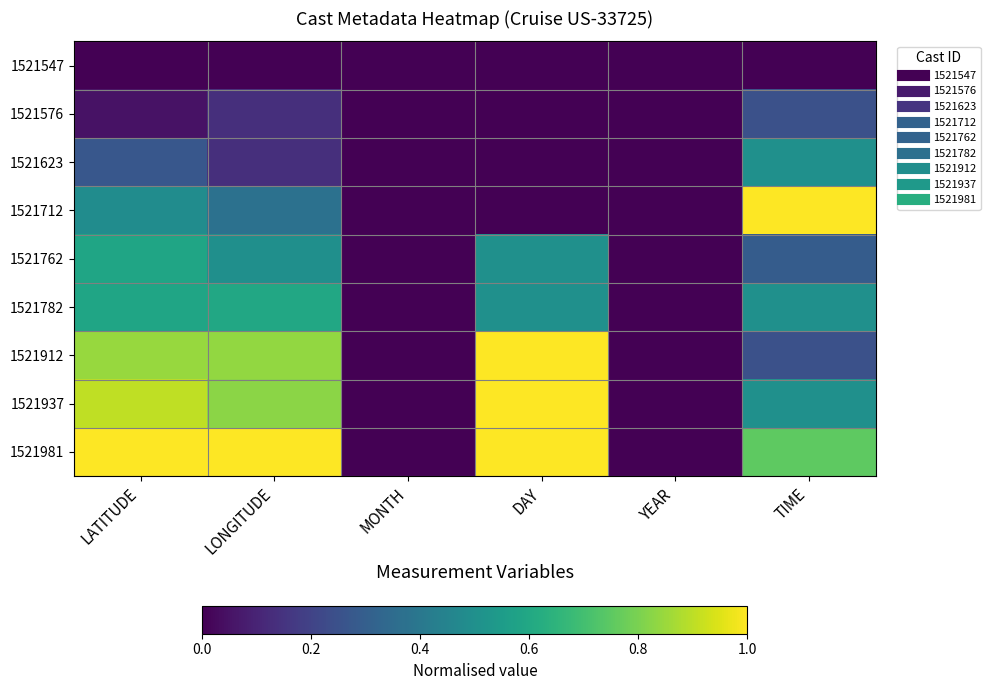

Which category has the highest value across all series?

TIME